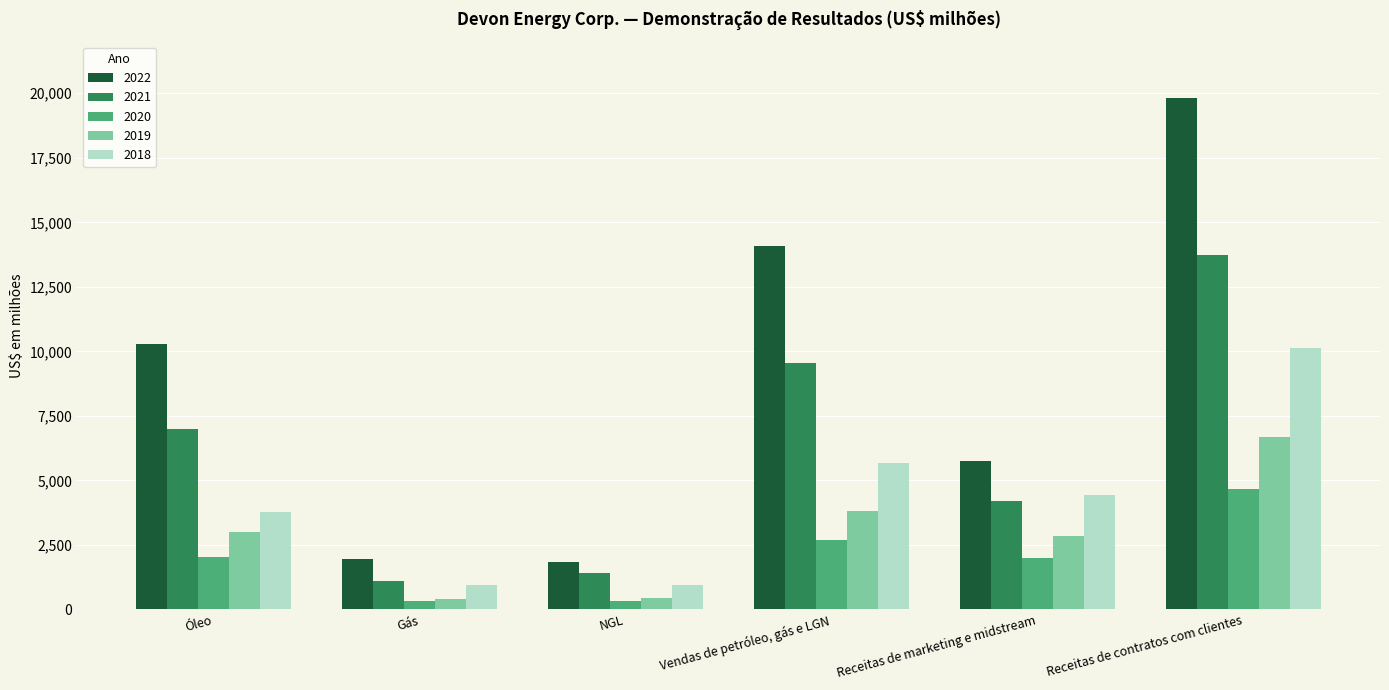

What are all the series names shown in the legend?

2022, 2021, 2020, 2019, 2018